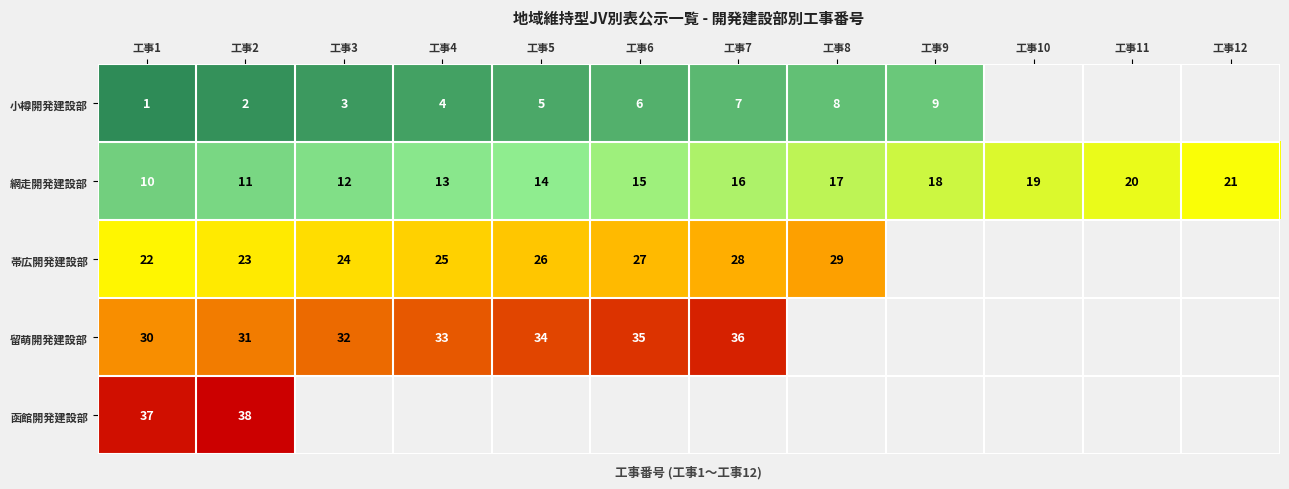

Rank the categories by 網走開発建設部 value from highest to lowest.

工事12, 工事11, 工事10, 工事9, 工事8, 工事7, 工事6, 工事5, 工事4, 工事3, 工事2, 工事1